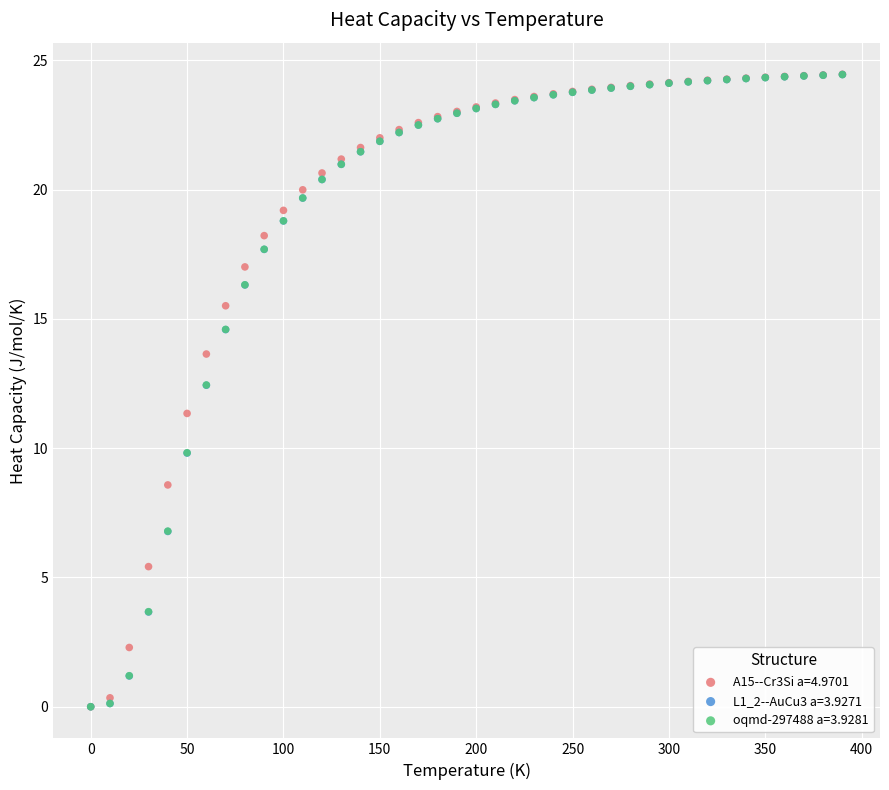

What are all the series names shown in the legend?

A15--Cr3Si a=4.9701, L1_2--AuCu3 a=3.9271, oqmd-297488 a=3.9281